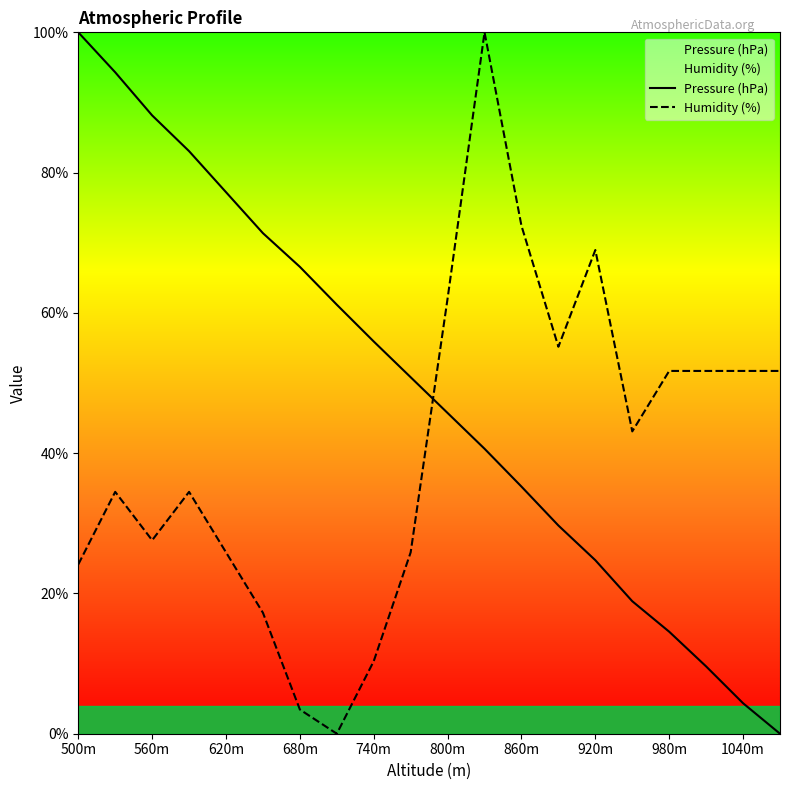

Read the Pressure (hPa) value at 920m.

24.7